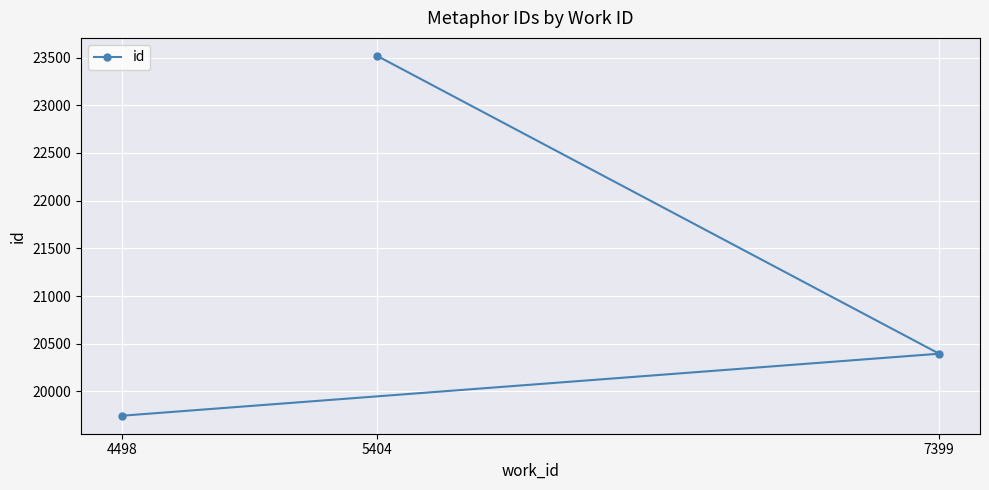

List the labels in order of value, largest first.

5404, 7399, 4498